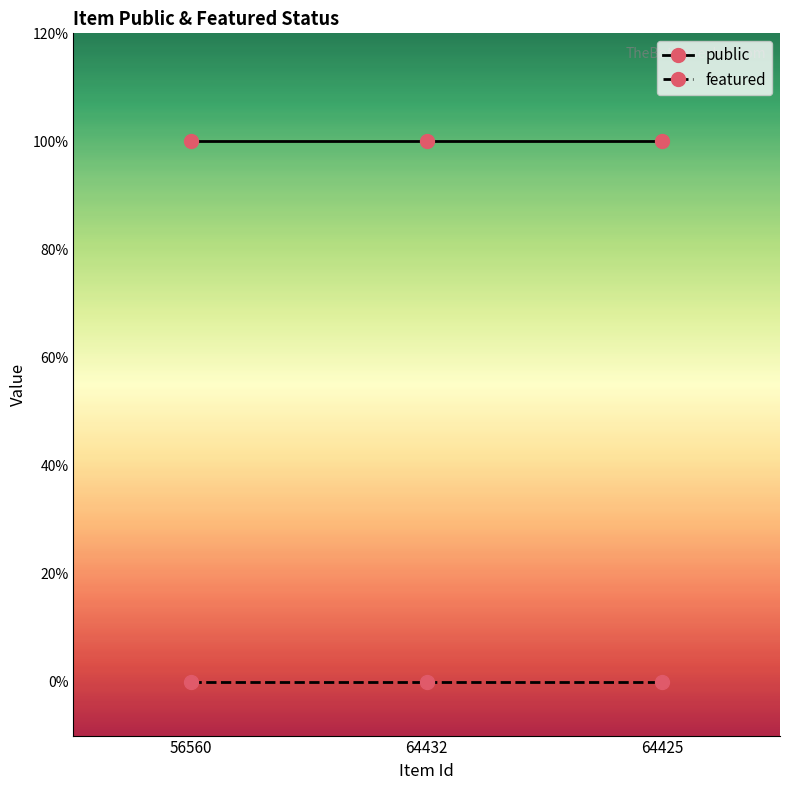

What position from the right is 64432?

2